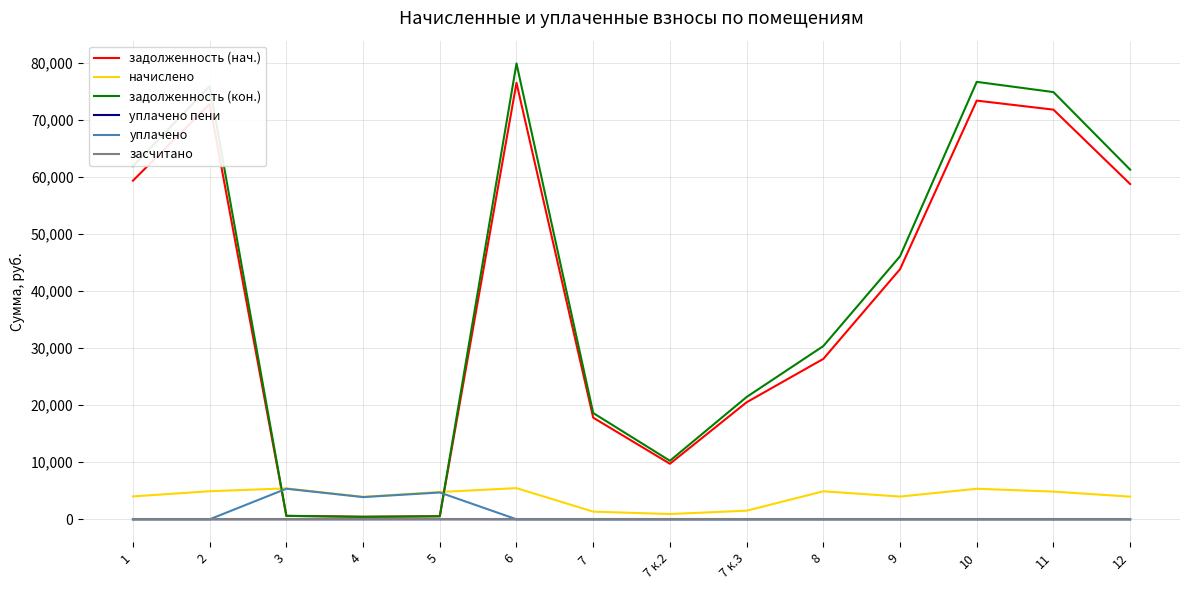

How many values in the начислено series exceed 4781?

7